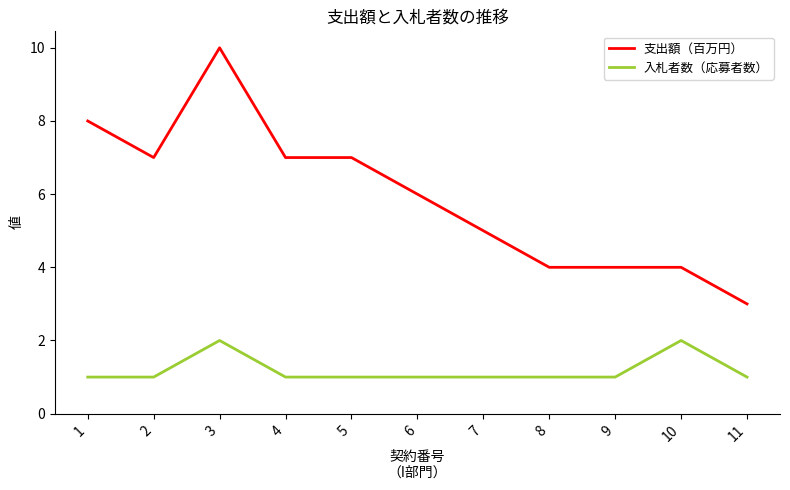

Reading left to right, extract all data points from this chart.

支出額（百万円）: 8	7	10	7	7	6	5	4	4	4	3
入札者数（応募者数）: 1	1	2	1	1	1	1	1	1	2	1